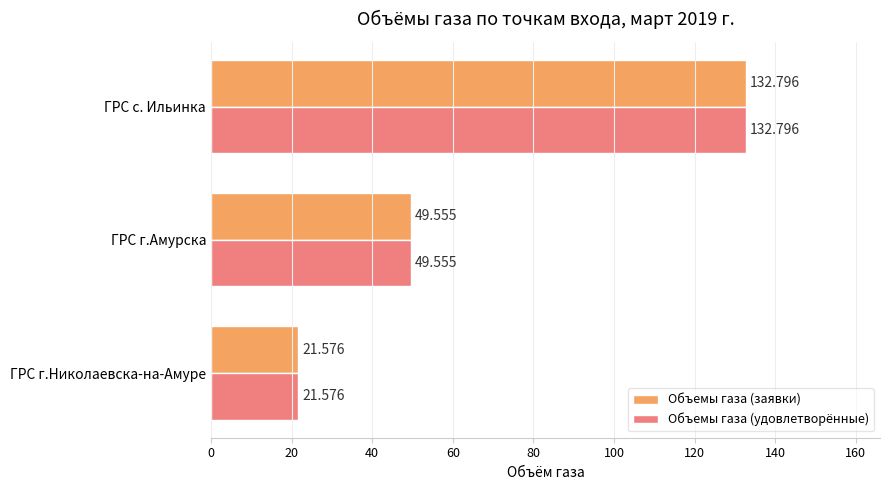

Which category has the lowest value across all series?

ГРС г.Николаевска-на-Амуре